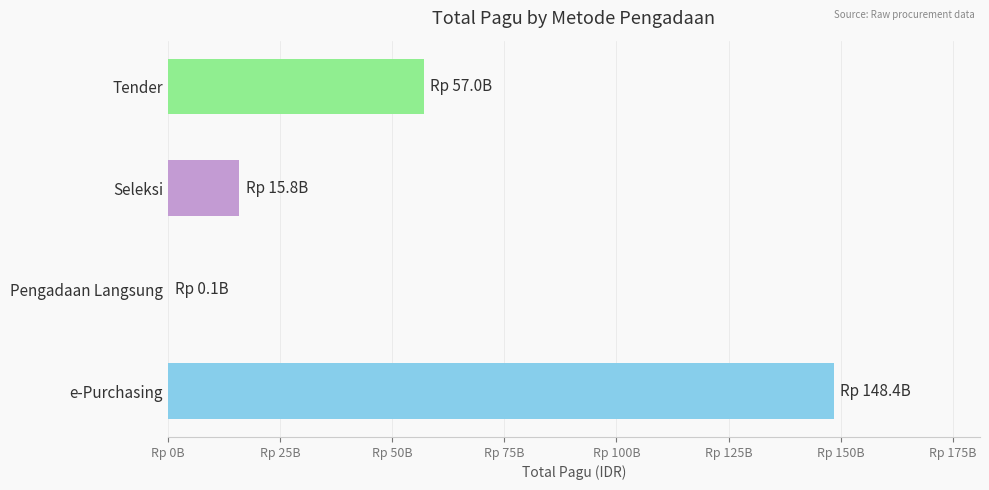

What is the minimum value shown in the chart?

101494000